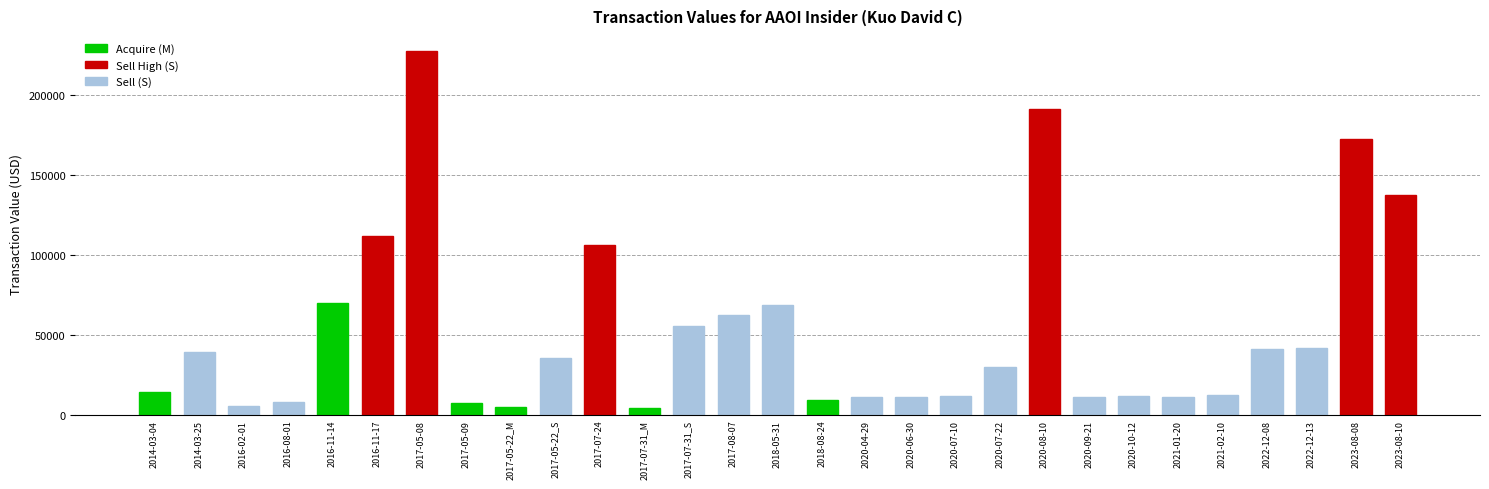

What is the sum of all values?

1525279